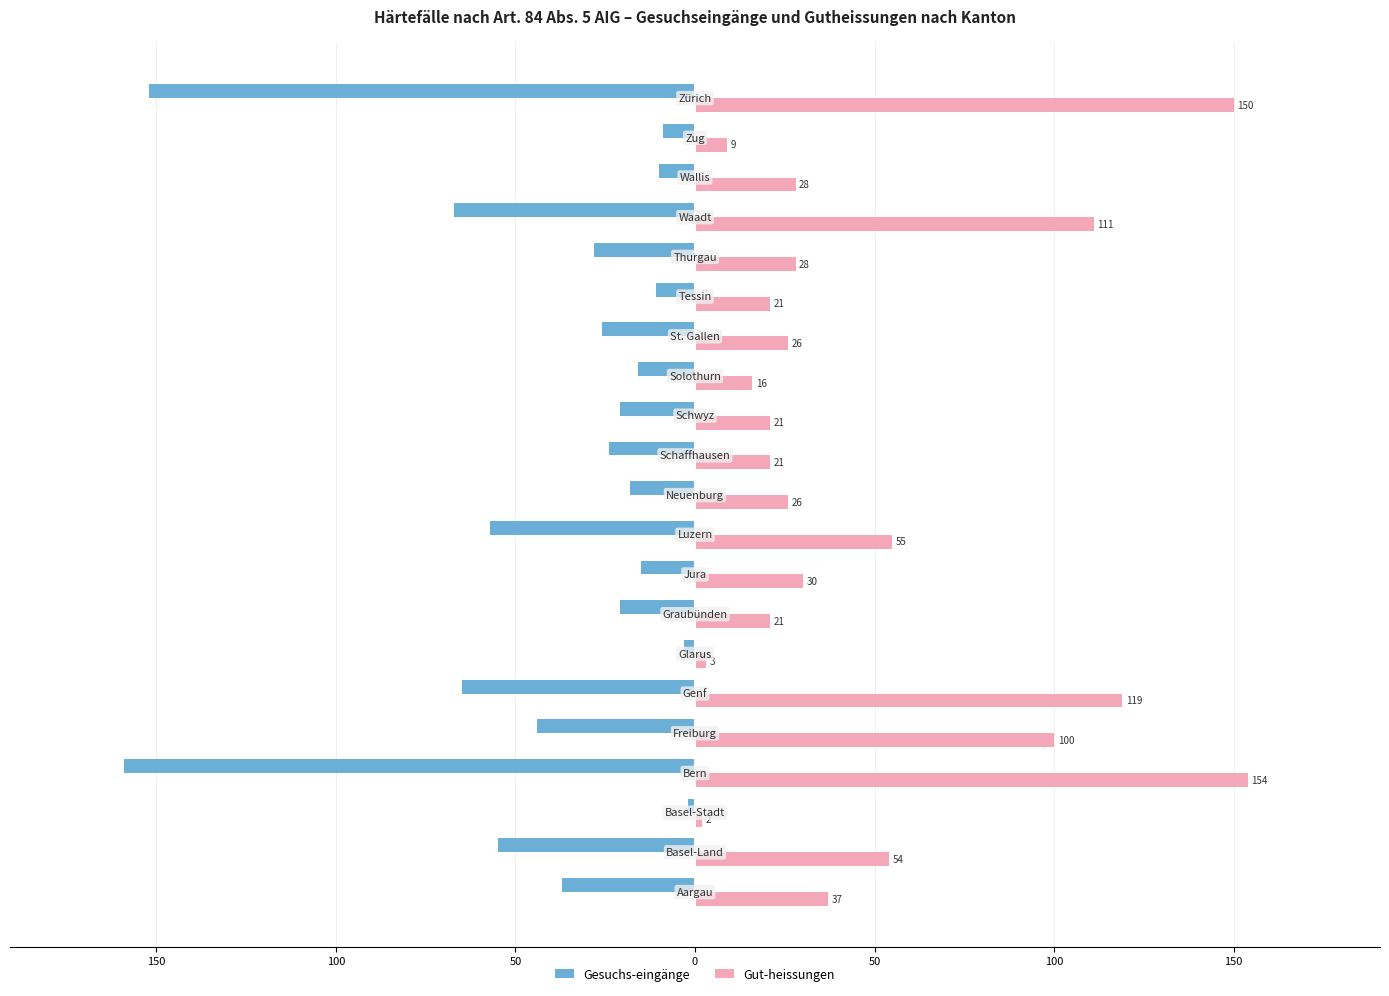

What is the maximum value for Gesuchs-eingänge?

-2